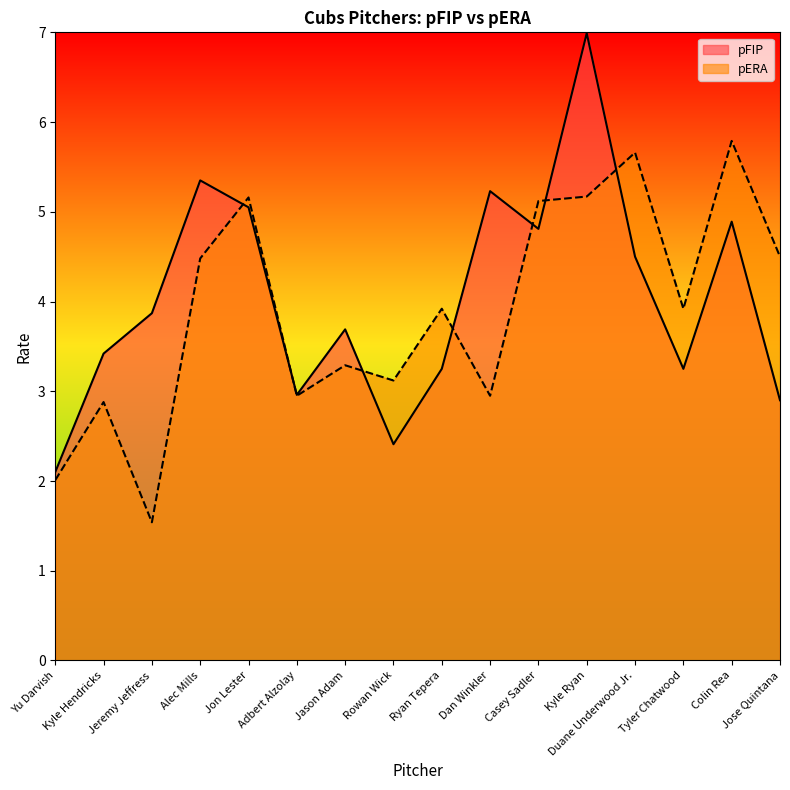

What is the difference between the second highest and second lowest values in the pFIP series?

2.9